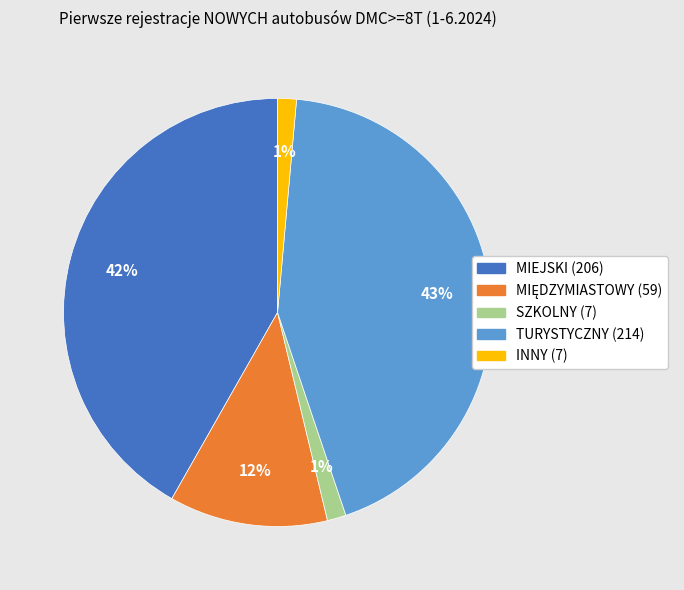

How many slices are in this pie chart?

5